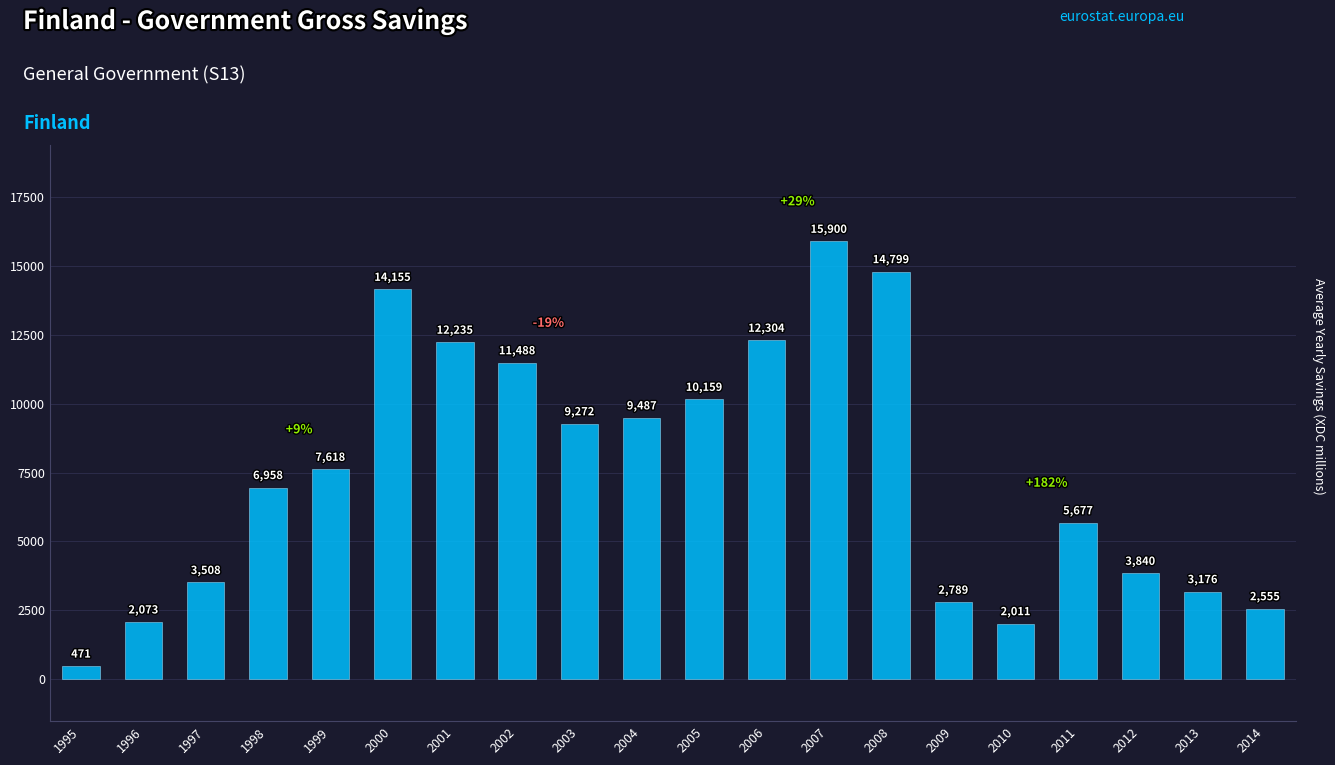

List the labels in order of value, smallest first.

1995, 2010, 1996, 2014, 2009, 2013, 1997, 2012, 2011, 1998, 1999, 2003, 2004, 2005, 2002, 2001, 2006, 2000, 2008, 2007